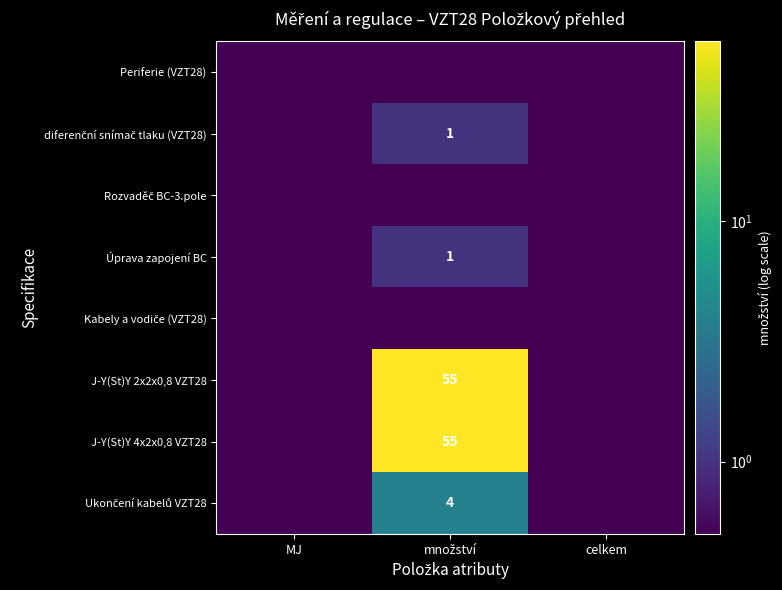

True or false: diferenční snímač tlaku (VZT28) has a value of 0.5 at celkem.

True